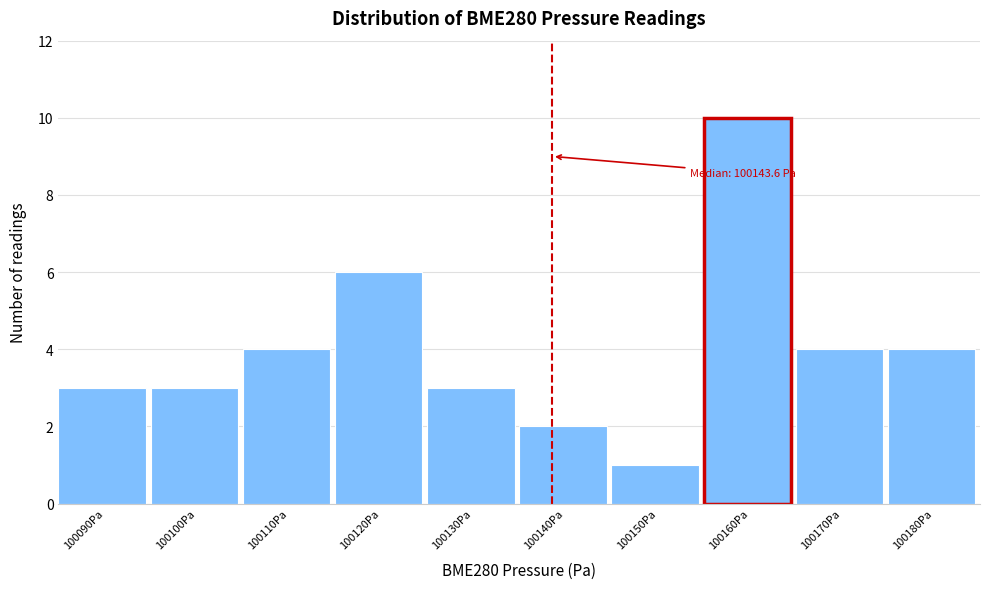

Reading right to left, what are all the values shown in this chart?

100180Pa=4	100170Pa=4	100160Pa=10	100150Pa=1	100140Pa=2	100130Pa=3	100120Pa=6	100110Pa=4	100100Pa=3	100090Pa=3